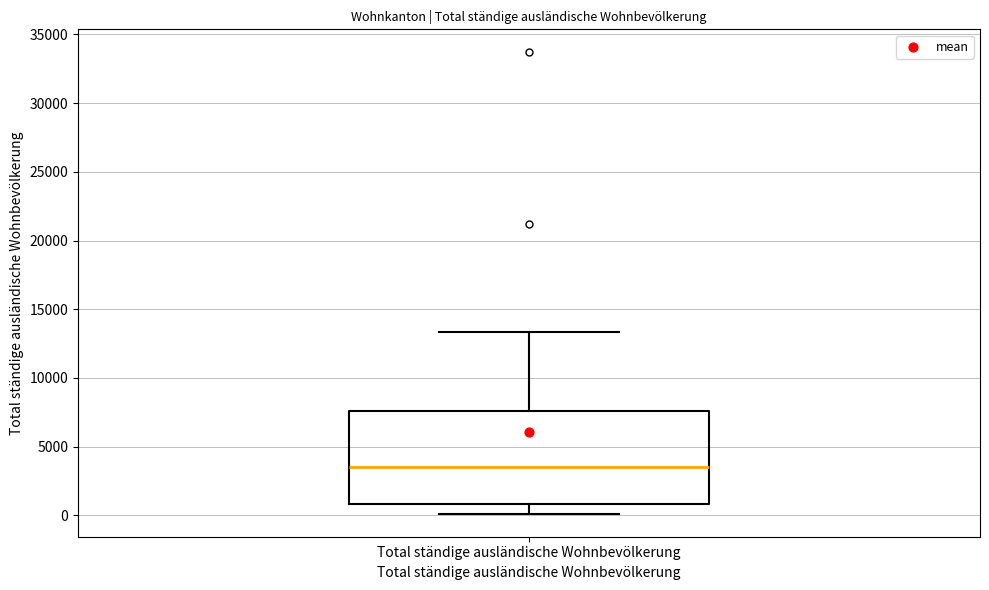

Read this box plot against the y-axis: the position of the median line, the range covered by the box, and the ends of both whiskers. The values are not printed on the chart, so give them approximately, as read against the axis.

median 3500, box 1000 to 7500, whiskers 0 to 13500